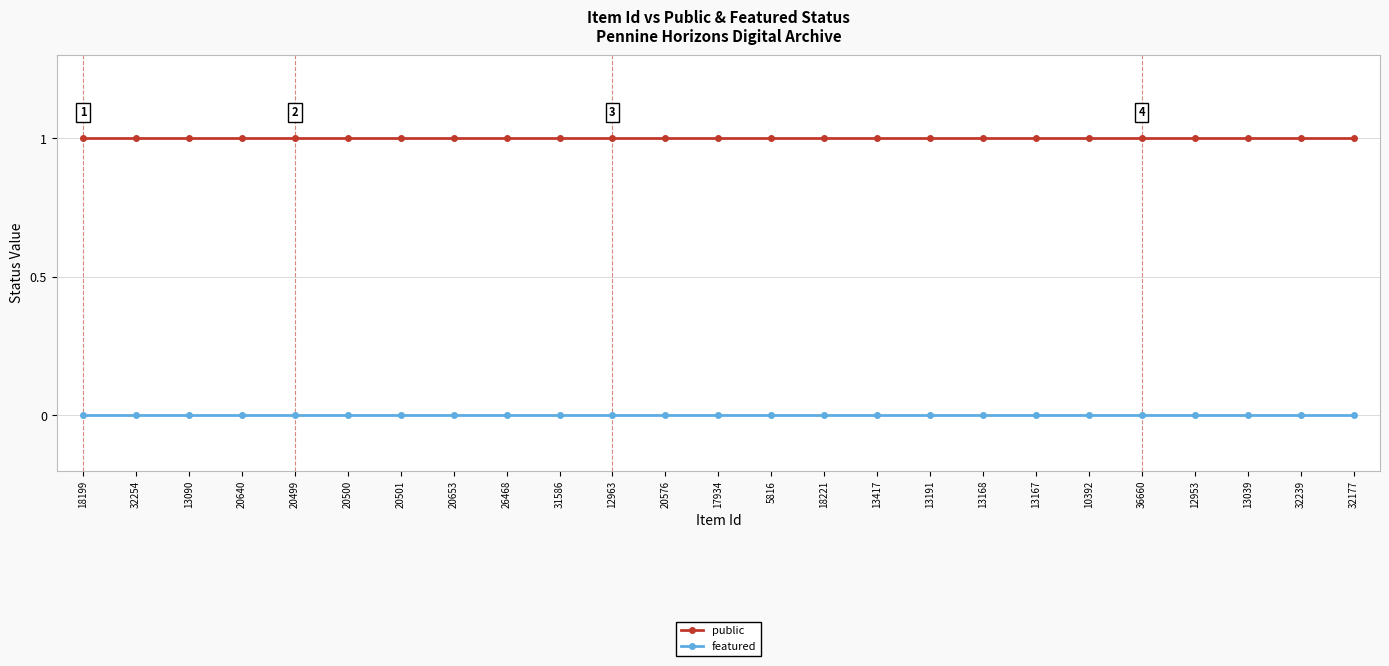

How many lines are shown in the chart?

2